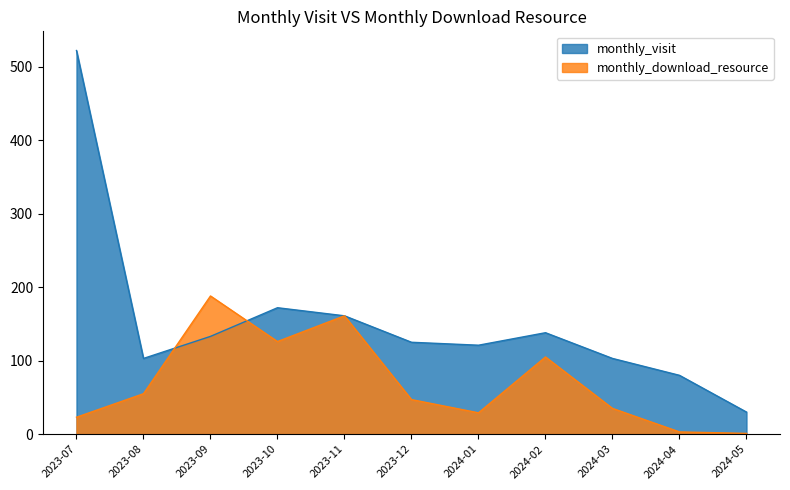

Read the monthly_visit value at 2024-05.

30